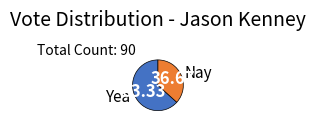

Combined, do Yea and Nay account for over 50%?

Yes